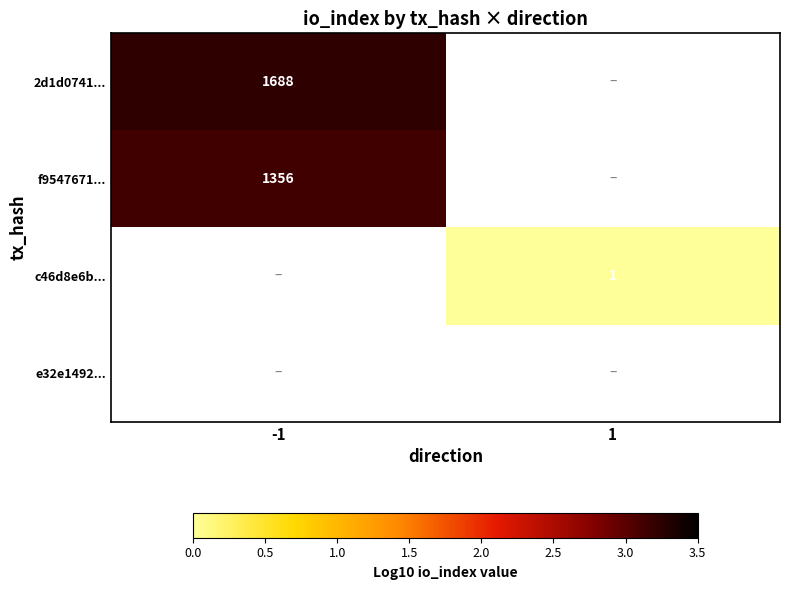

Is the value of 2d1d0741... at -1 greater than the value of f9547671... at -1?

Yes